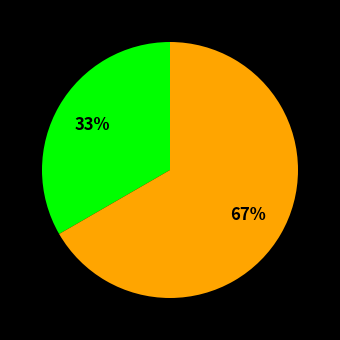

Is there a majority slice in this chart?

Yes